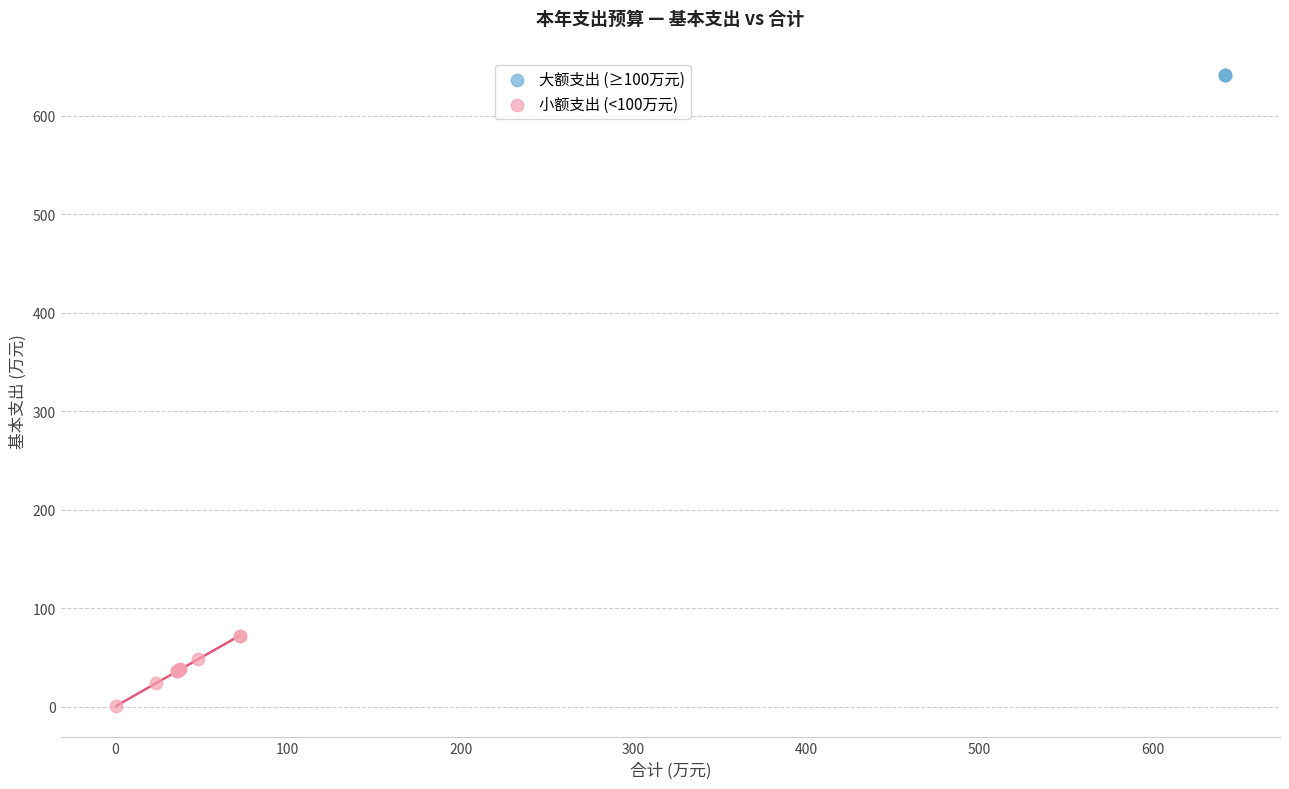

Which series reaches the maximum Y coordinate?

大额支出 (≥100万元)